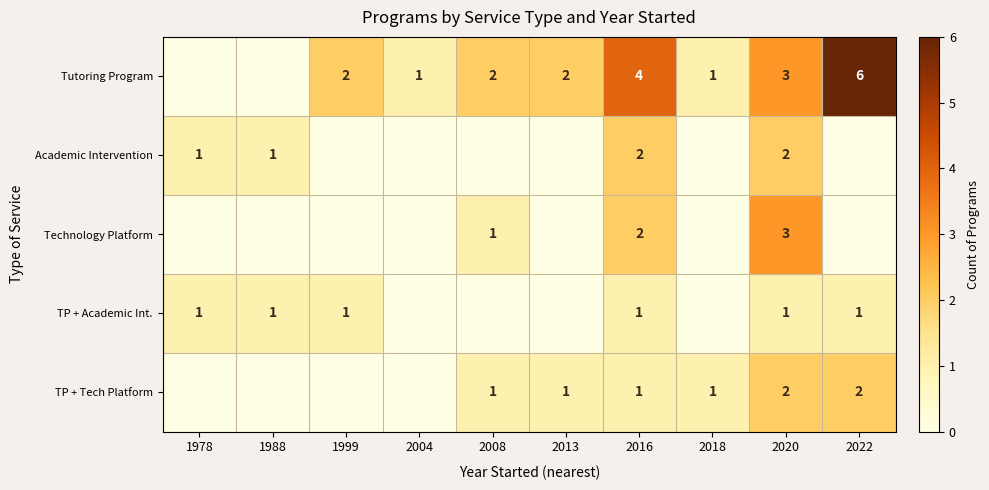

Which series has the largest total across all categories?

Tutoring Program